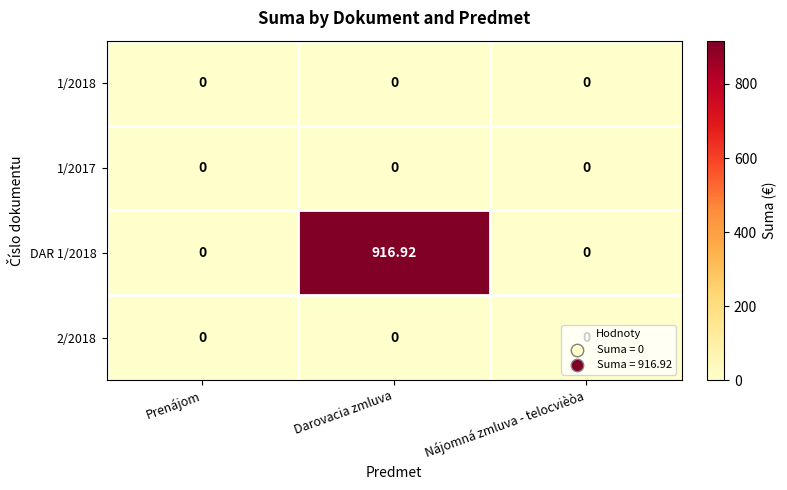

Which series changed the most between Prenájom and Darovacia zmluva?

DAR 1/2018